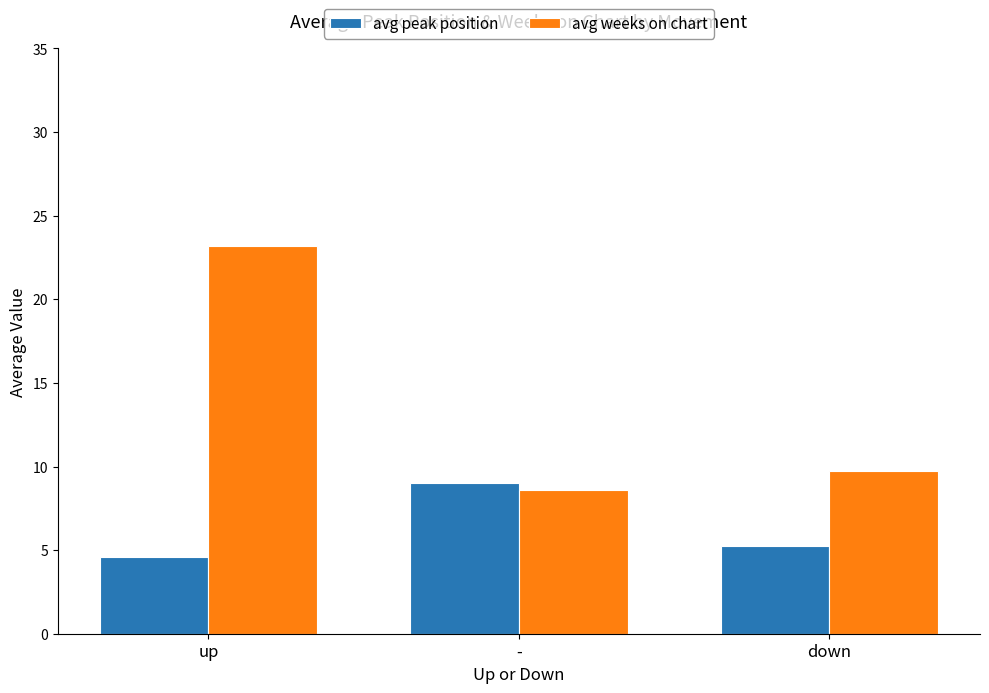

The avg weeks on chart series shows 2.7 at down. True or false?

False